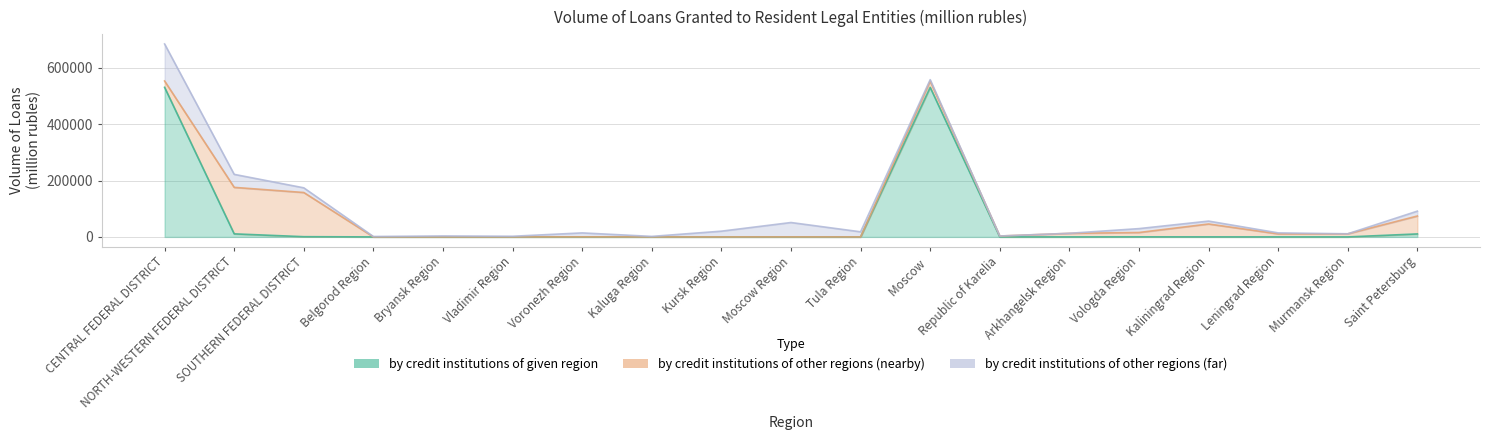

Which series has the widest spread of values?

by credit institutions of given region